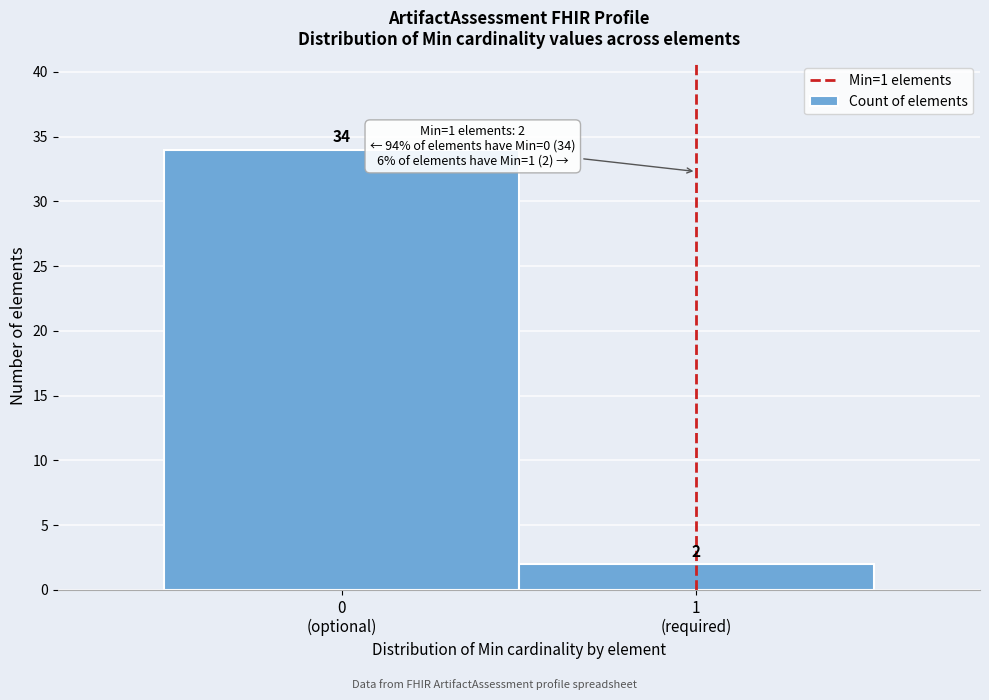

Reading left to right, extract all data points from this chart.

34	2